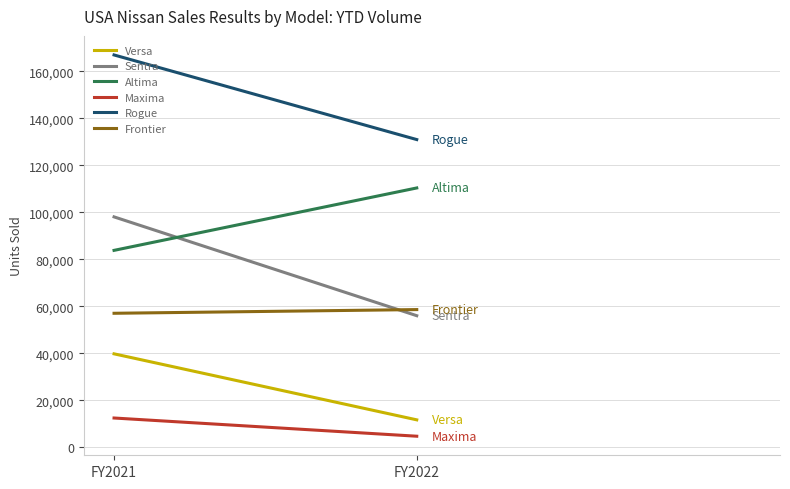

Is the value of Sentra at FY2022 greater than the value of Altima at FY2022?

No